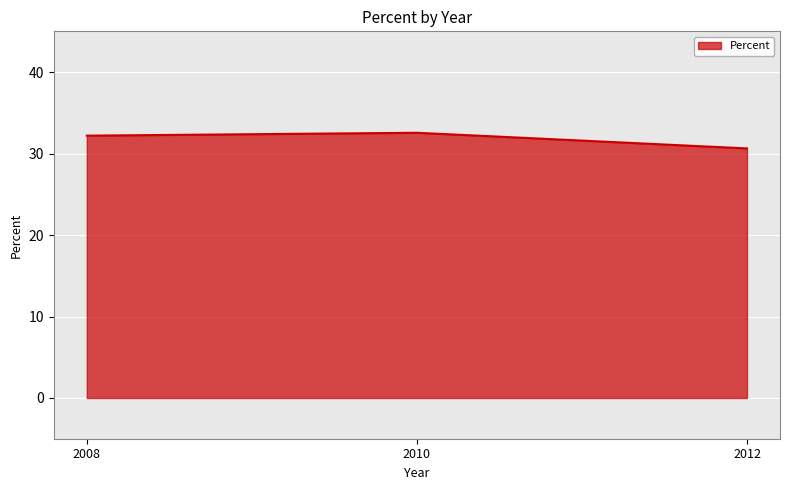

How many values exceed 32?

2